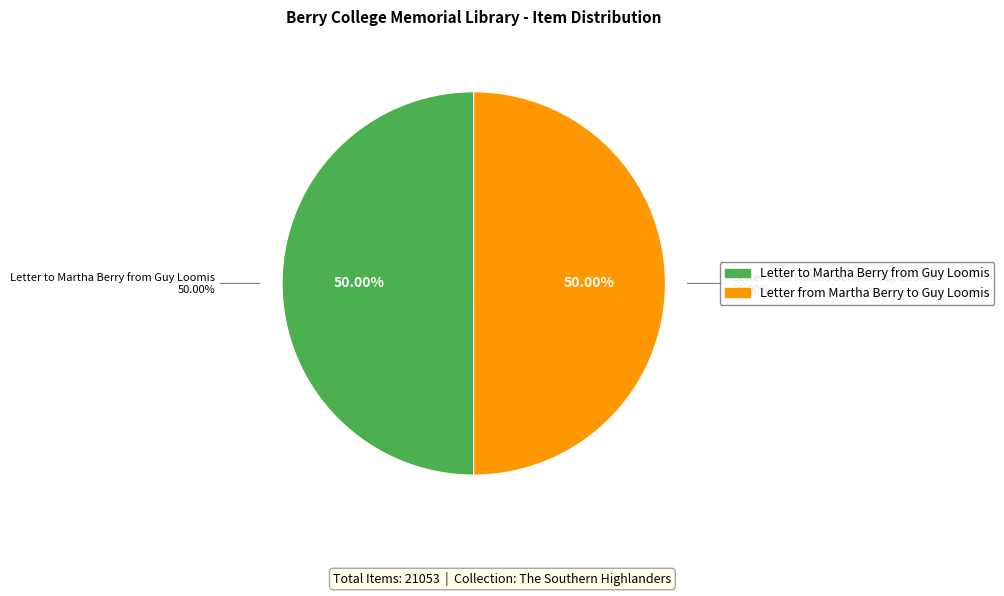

Is Letter to Martha Berry from Guy Loomis the majority of the pie?

No